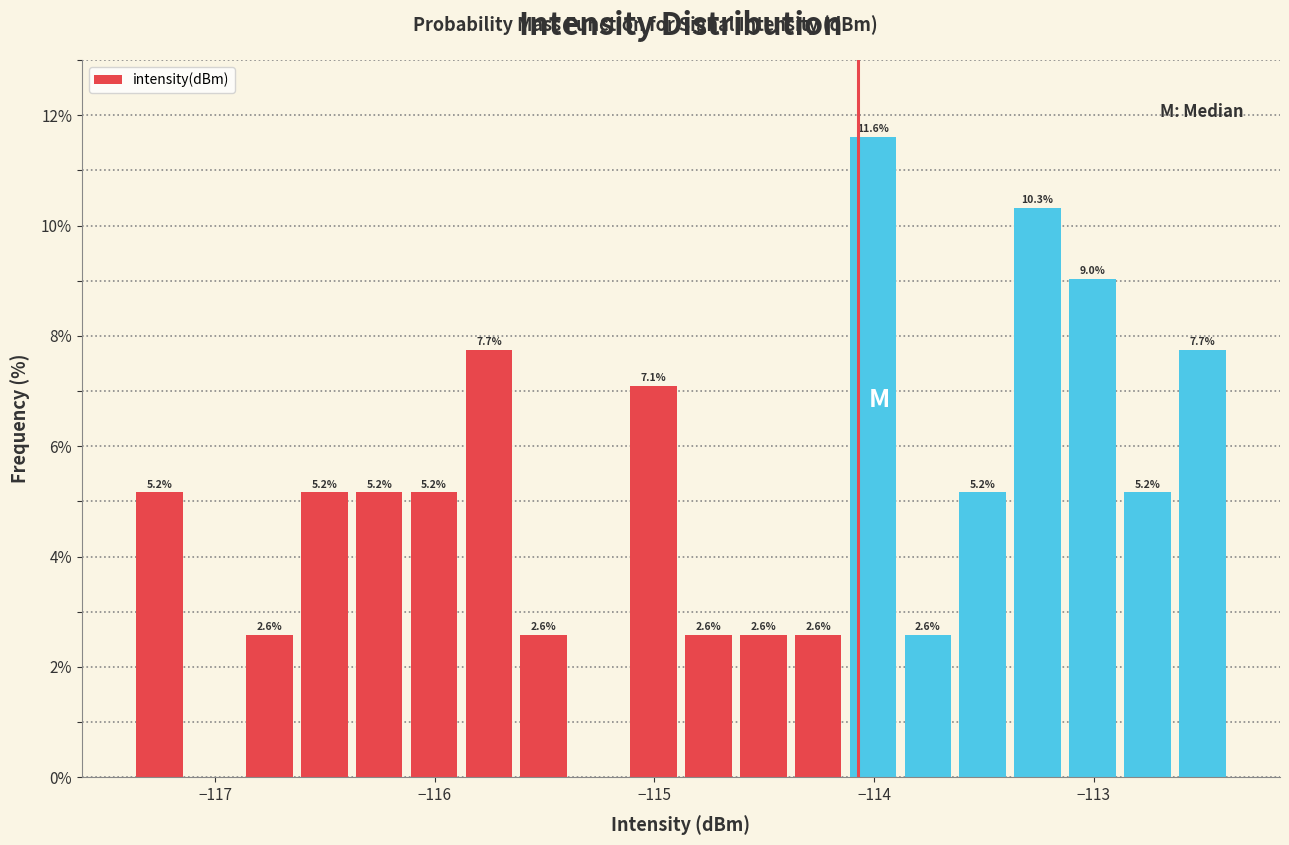

Around what value on the x-axis is the tallest bar? Give the approximate position of its centre, as read against the axis.

-114.0